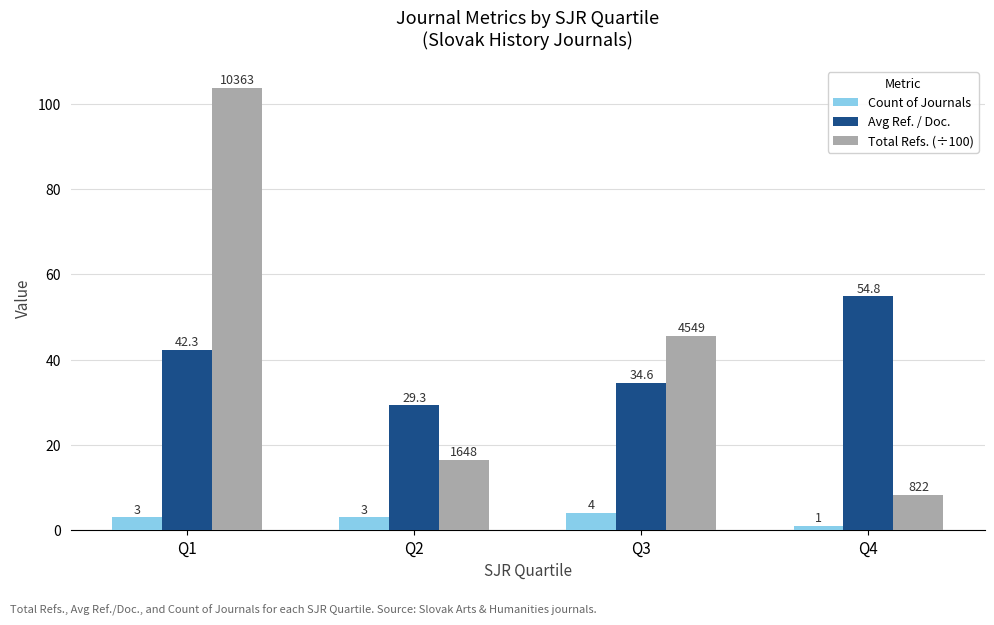

What is the sum of all Total Refs. (÷100) values?

173.8